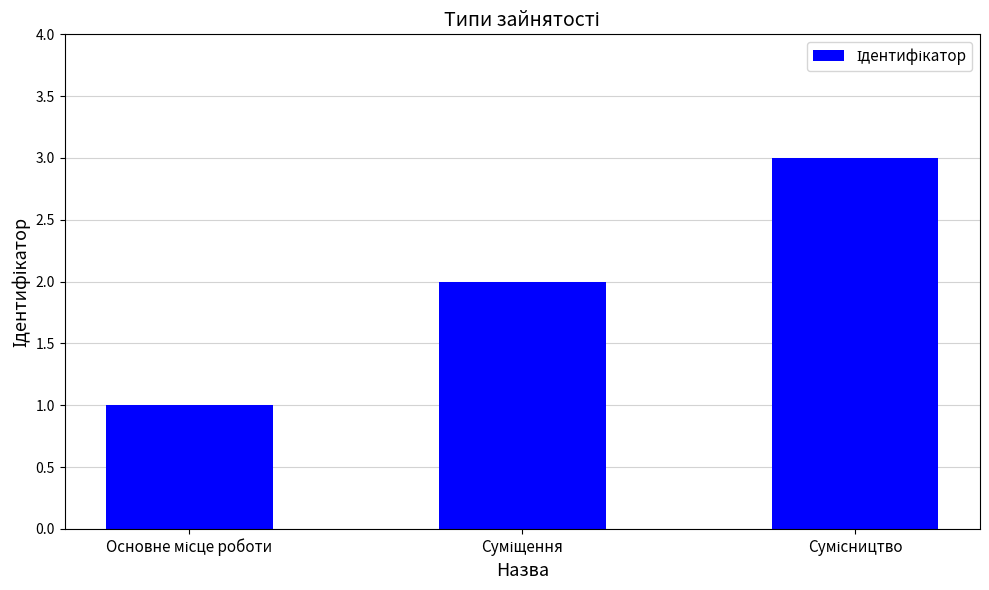

Reading left to right, transcribe all the data shown in this chart.

1	2	3